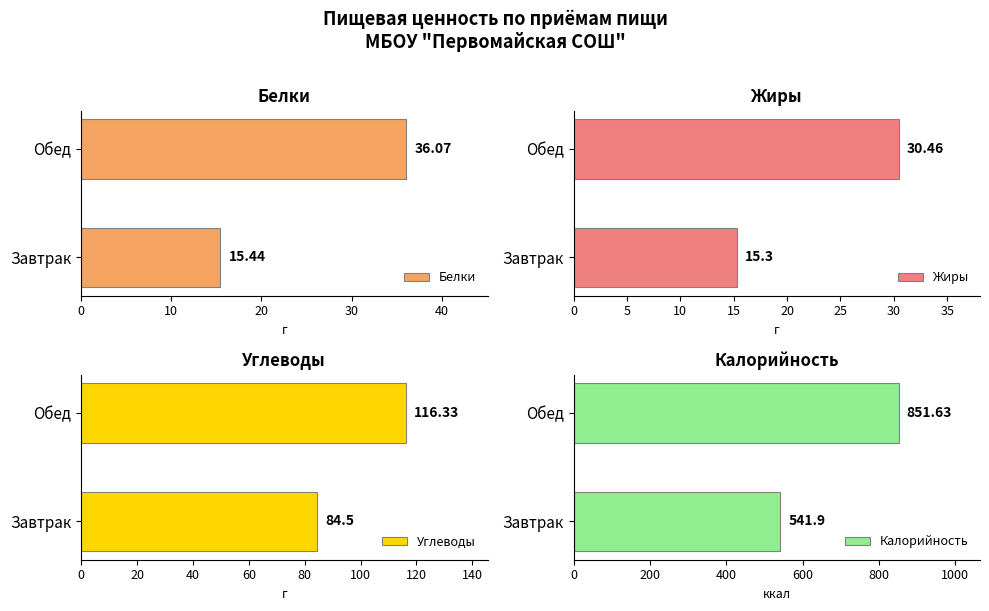

Reading left to right, extract all data points from this chart.

Белки: 15.4	36.1
Жиры: 15.3	30.5
Углеводы: 84.5	116.3
Калорийность: 541.9	851.6